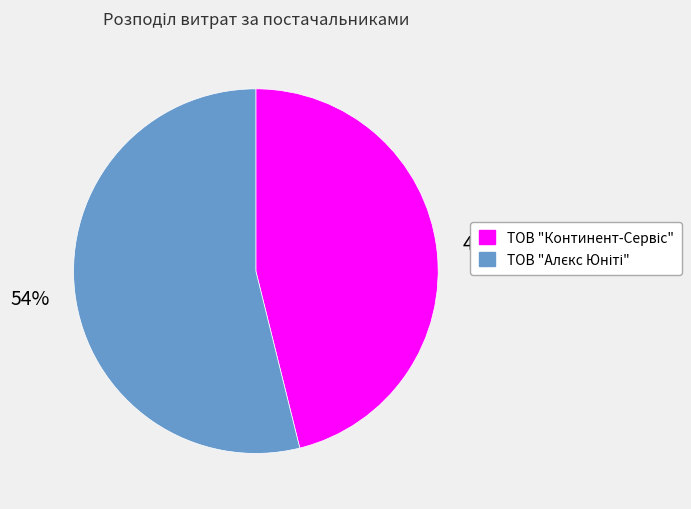

To the nearest percent, what is the difference between the largest and smallest slice percentages?

8%